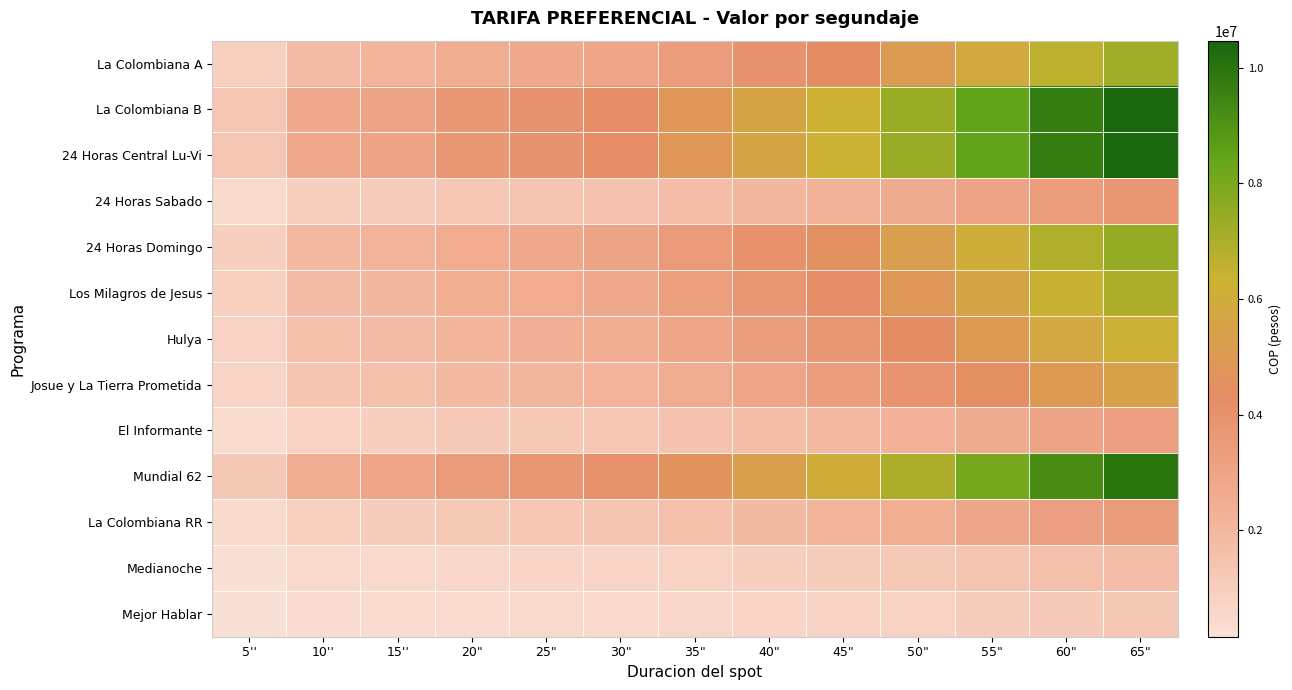

List the series in order of their peak value, lowest first.

Mejor Hablar, Medianoche, El Informante, La Colombiana RR, 24 Horas Sabado, Josue y La Tierra Prometida, Hulya, Los Milagros de Jesus, La Colombiana A, 24 Horas Domingo, Mundial 62, La Colombiana B, 24 Horas Central Lu-Vi